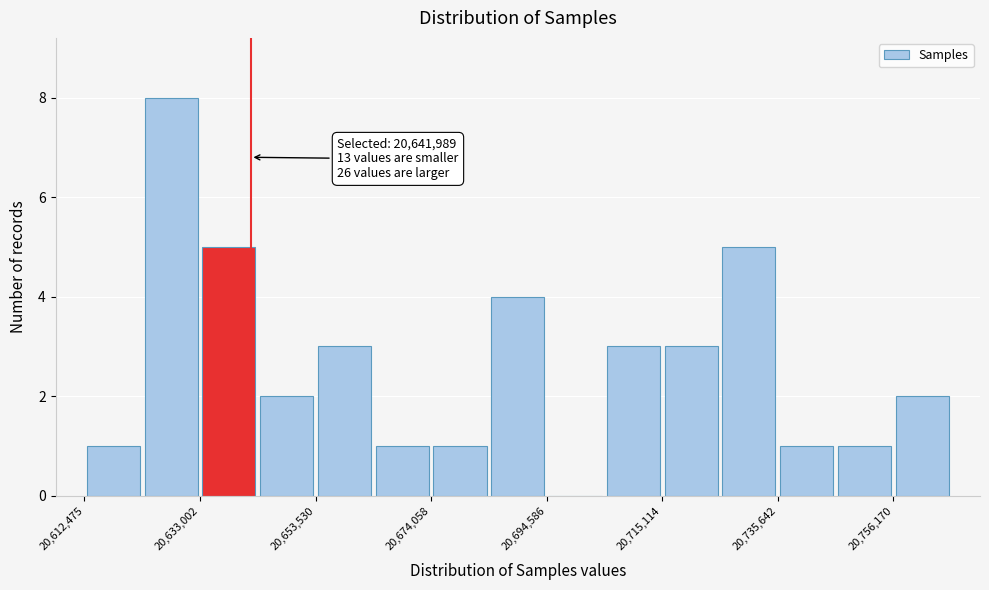

Around what value on the x-axis is the tallest bar? Give the approximate position of its centre, as read against the axis.

20630000